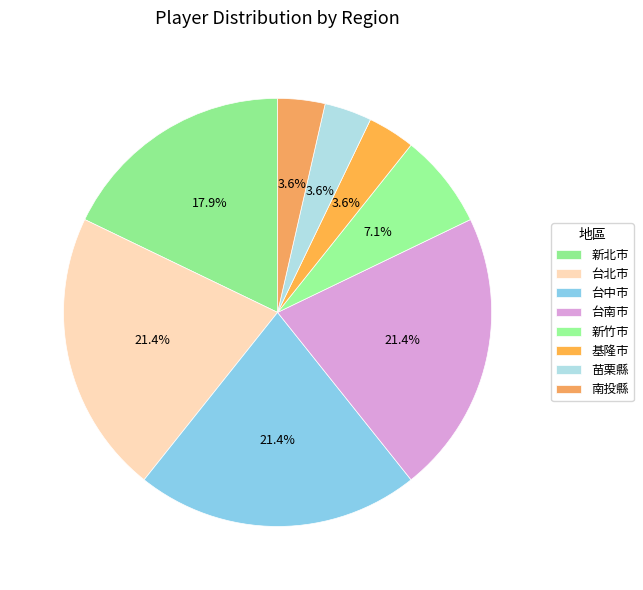

Is there any slice that represents more than half of the pie?

No